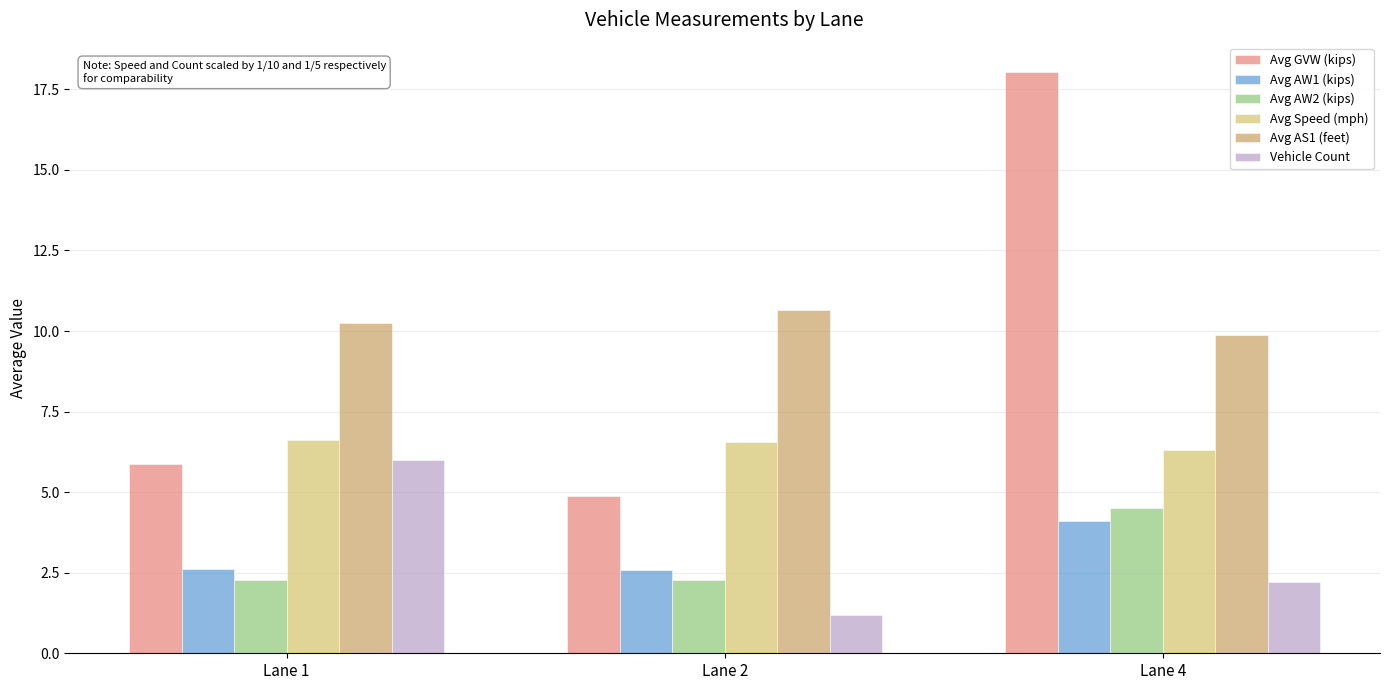

How many bars are there in total?

18